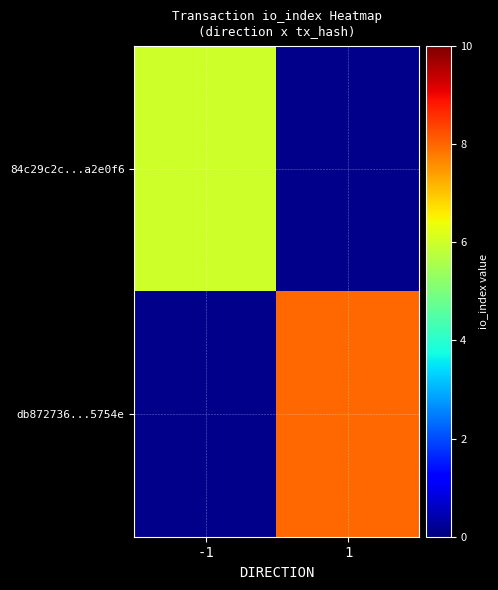

How many values in db872736...5754e are above zero?

1